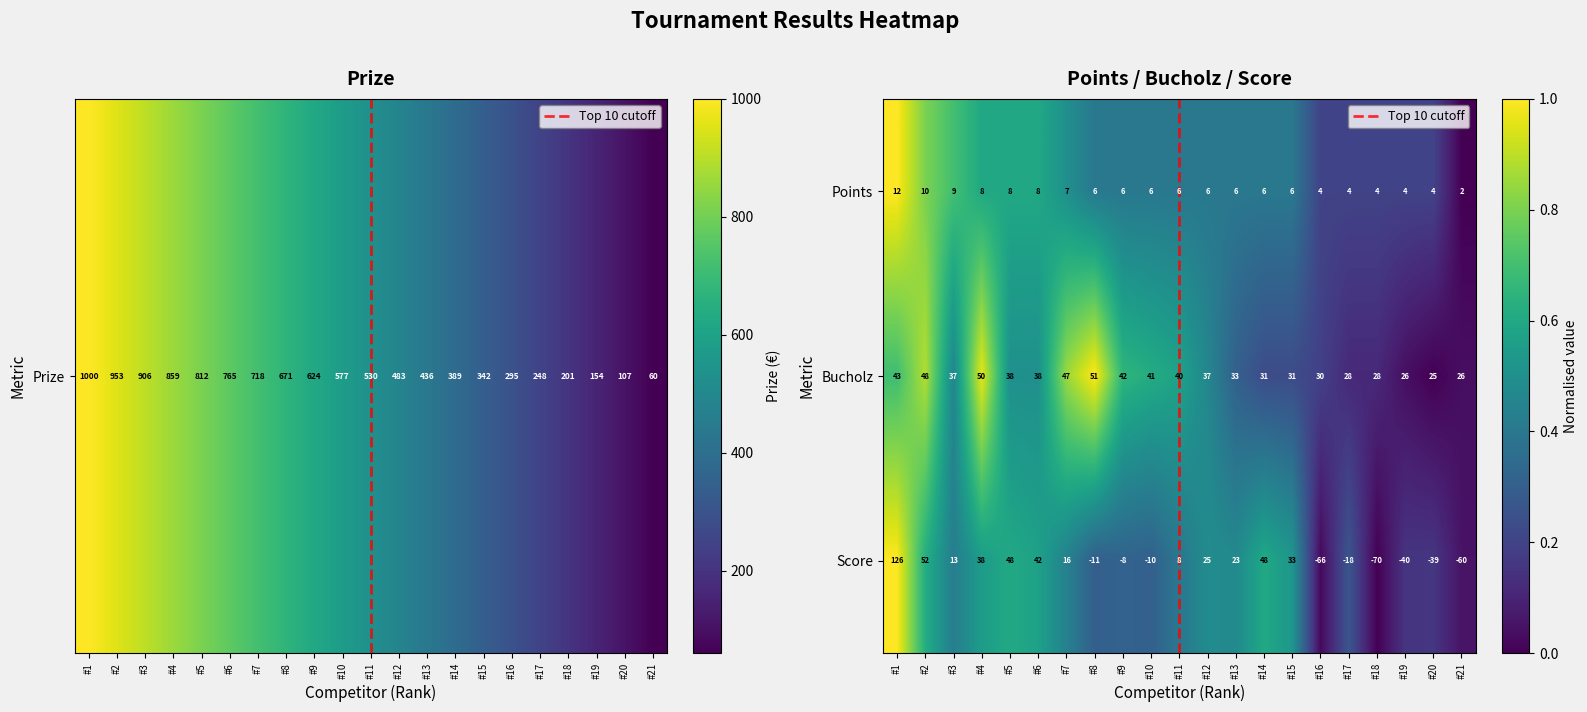

True or false: Bucholz has a value of 48 at #2.

True